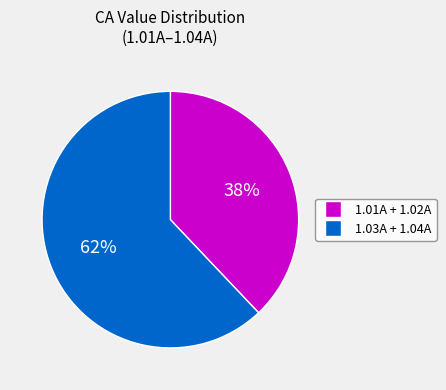

Does any single category account for the majority?

Yes